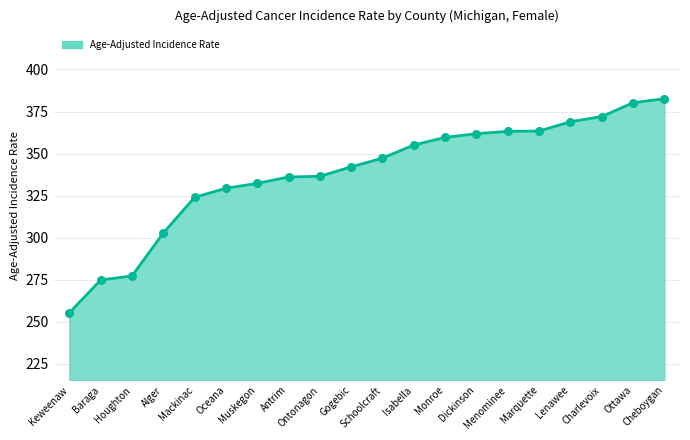

Between Ottawa and Lenawee, which is larger?

Ottawa